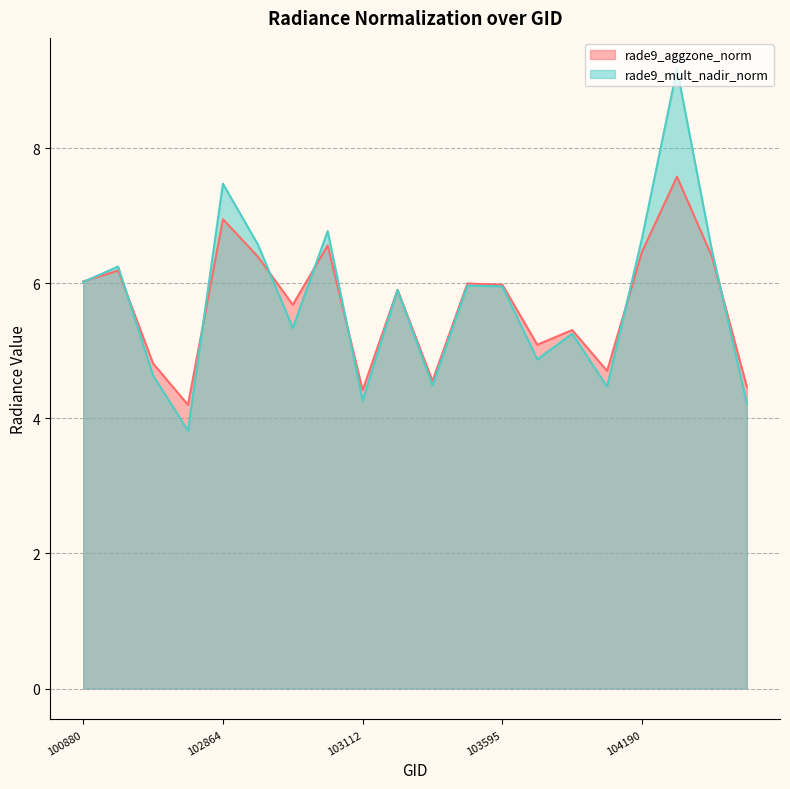

What is the spread (max minus min) of values at 102864?

0.5